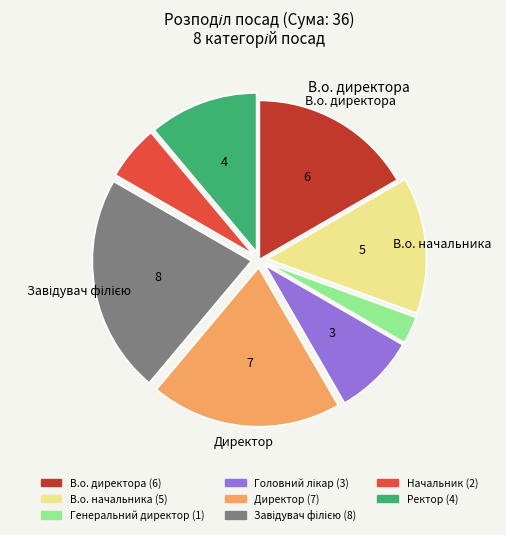

Is there any slice that represents more than half of the pie?

No